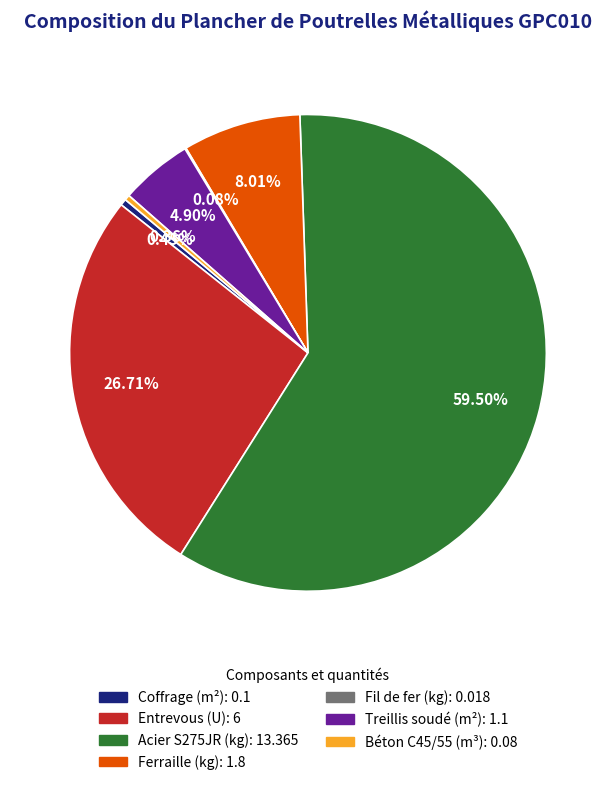

What is the majority slice?

Acier S275JR (kg)